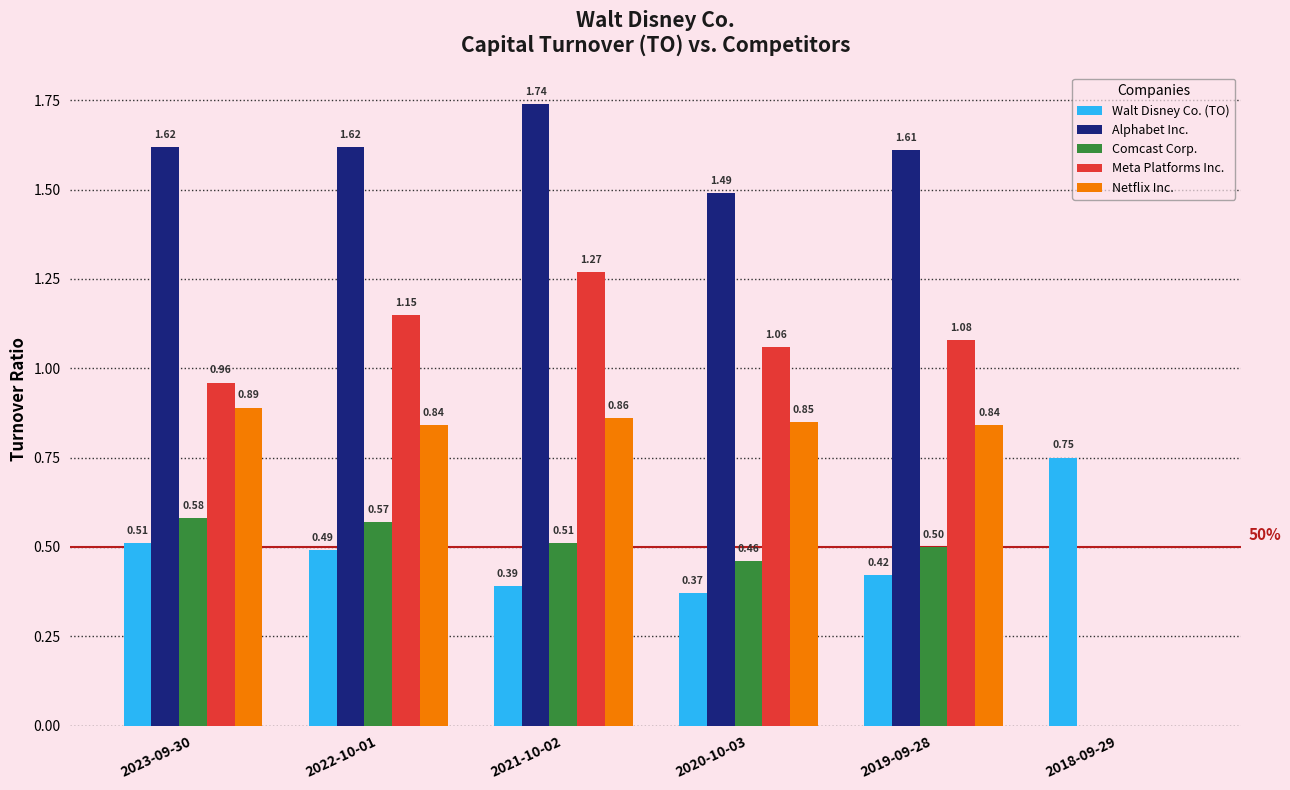

Is the value of Walt Disney Co. (TO) at 2020-10-03 greater than the value of Comcast Corp. at 2021-10-02?

No